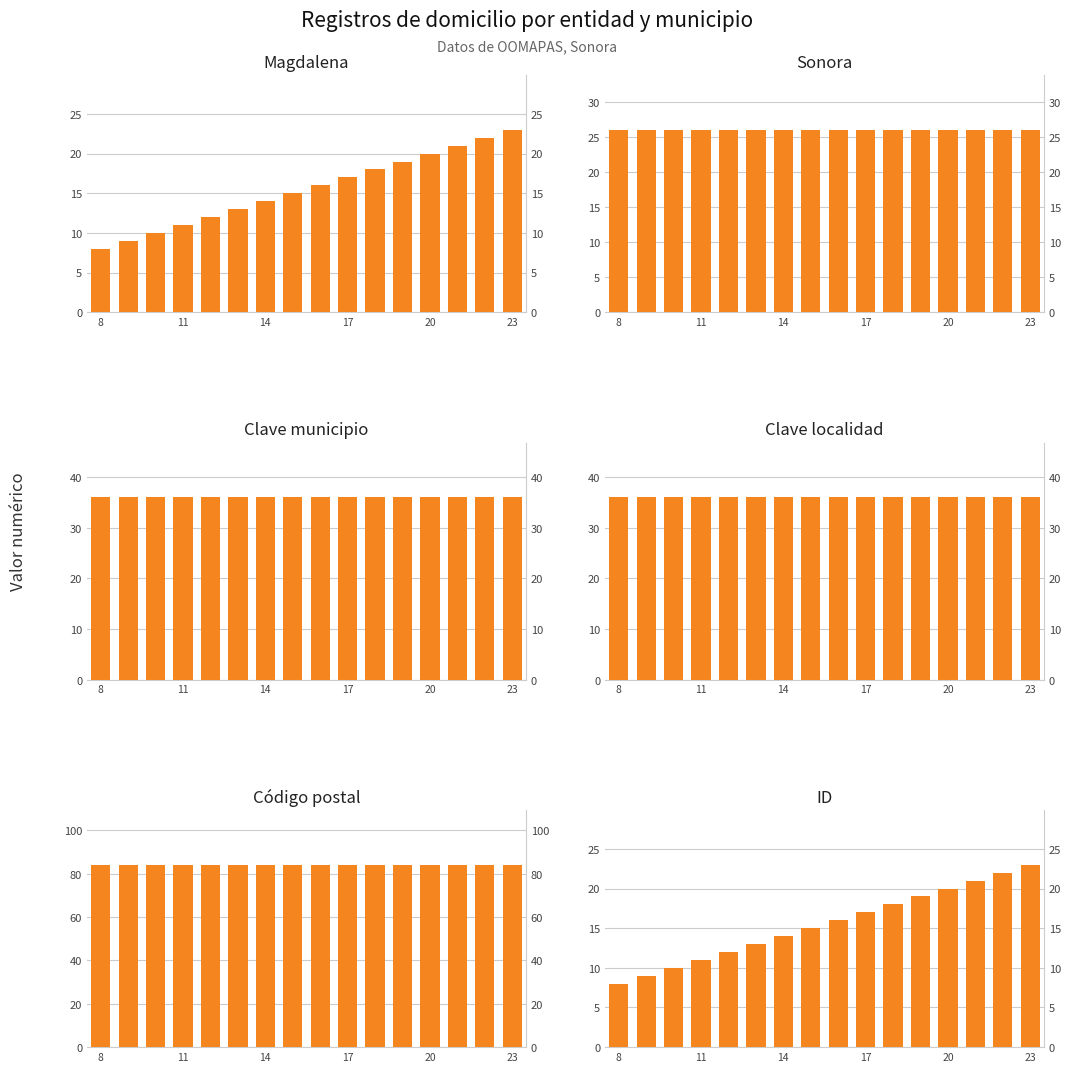

What is the value of the Sonora bar at the 14th from the left?

26.0